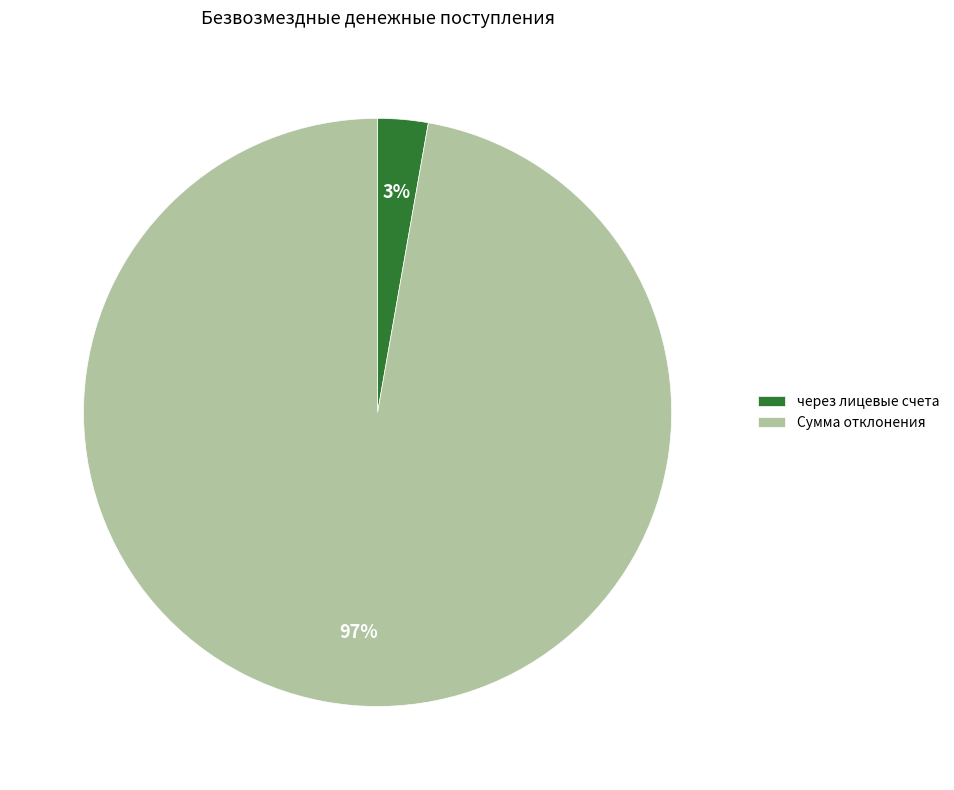

To the nearest percent, what portion does через лицевые счета represent?

3%